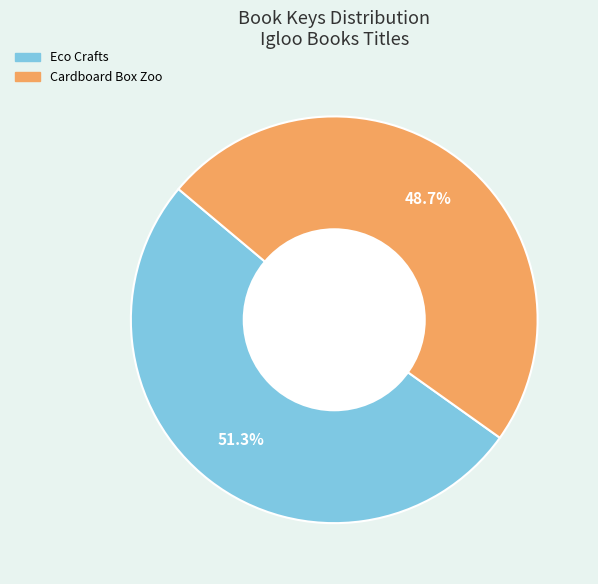

Between Cardboard Box Zoo and Eco Crafts, which is larger?

Eco Crafts